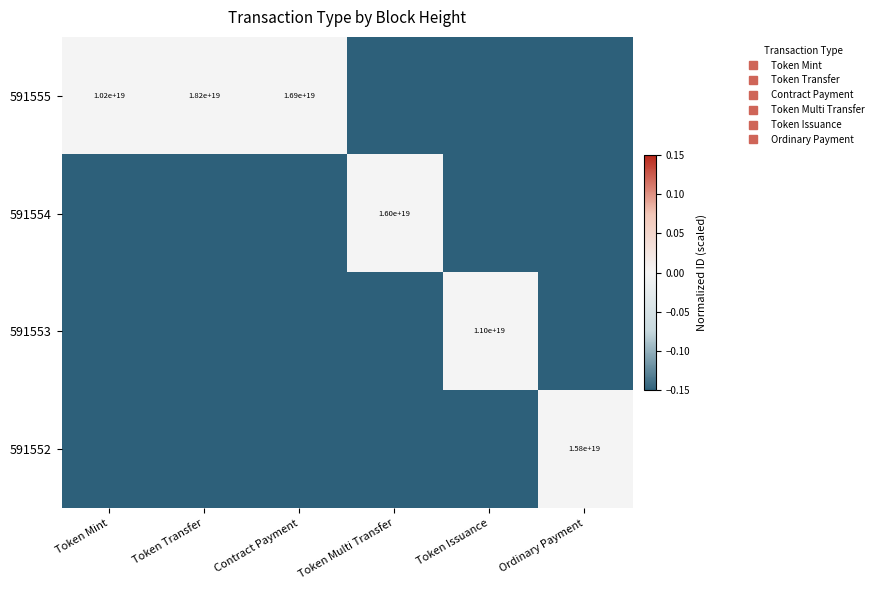

What is the spread (max minus min) of values at Token Issuance?

1